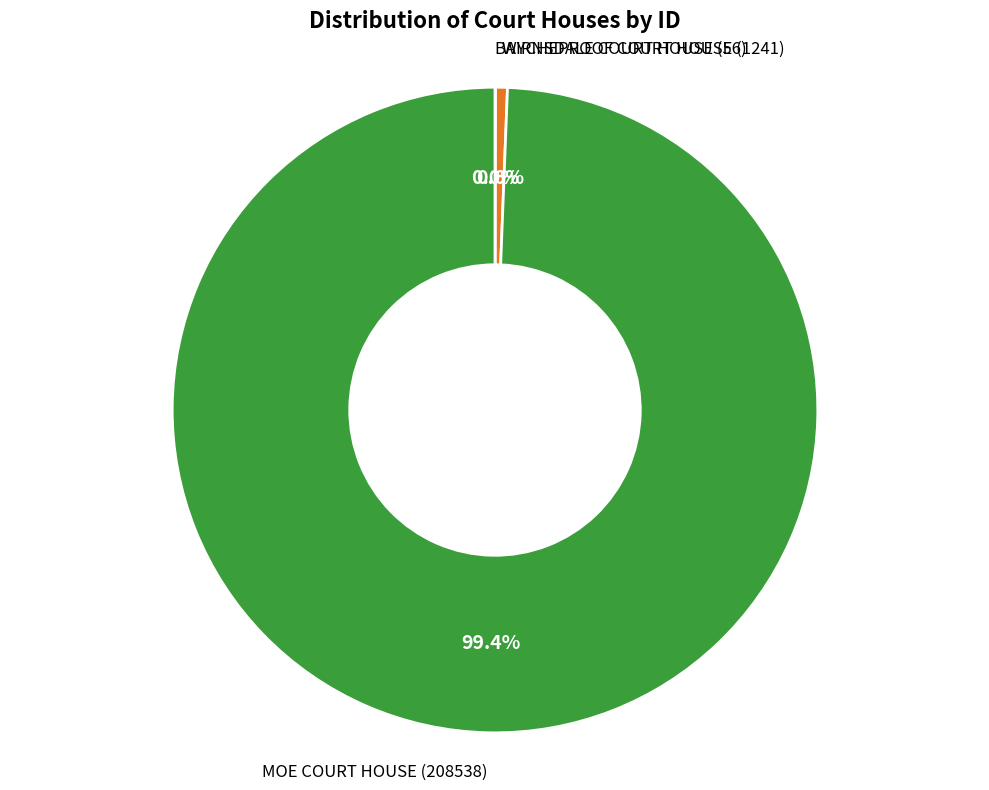

Is there any slice that represents more than half of the pie?

Yes